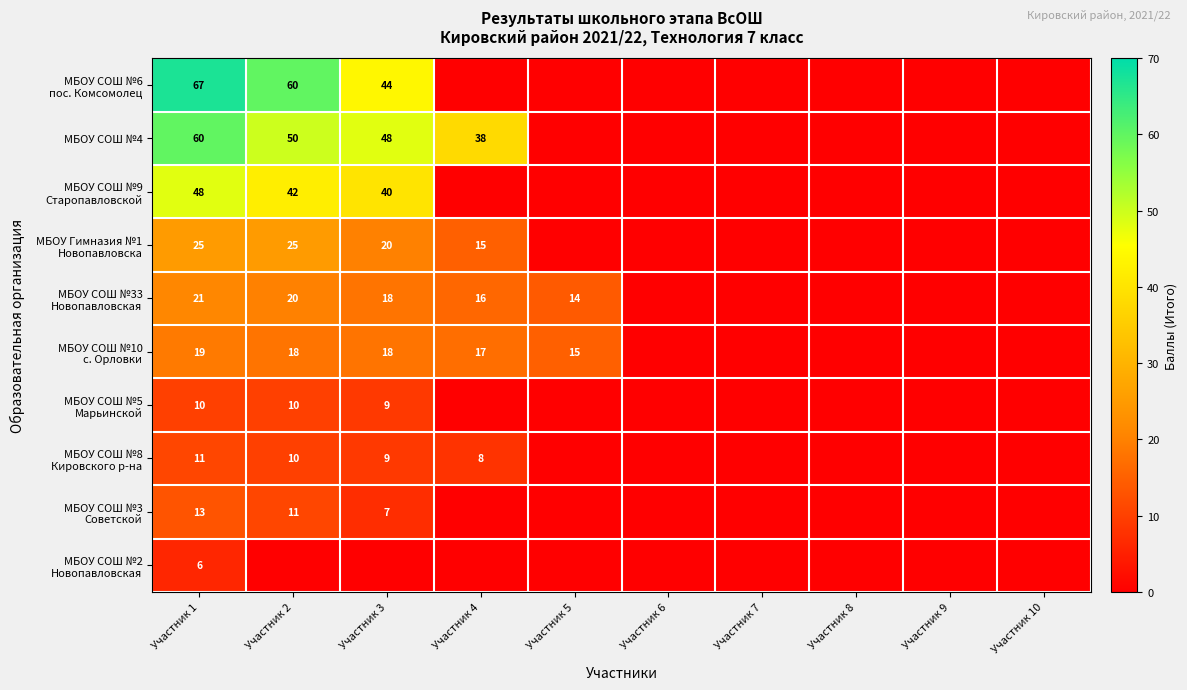

True or false: МБОУ СОШ №2 Новопавловская has a value of 4 at Участник 5.

False